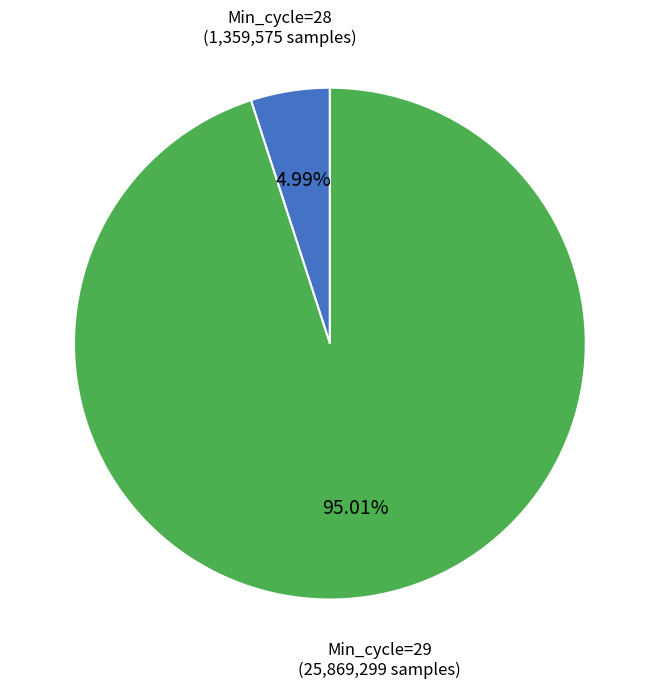

Does any single category account for the majority?

Yes